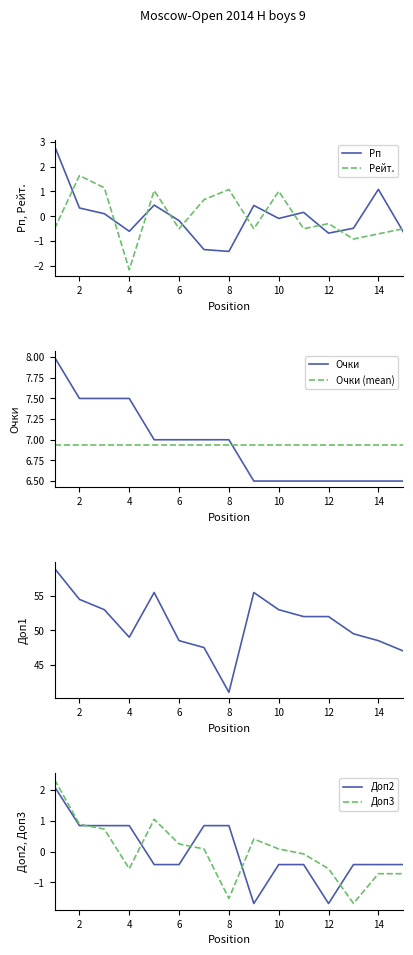

The Очки series shows 6.5 at 14. True or false?

True